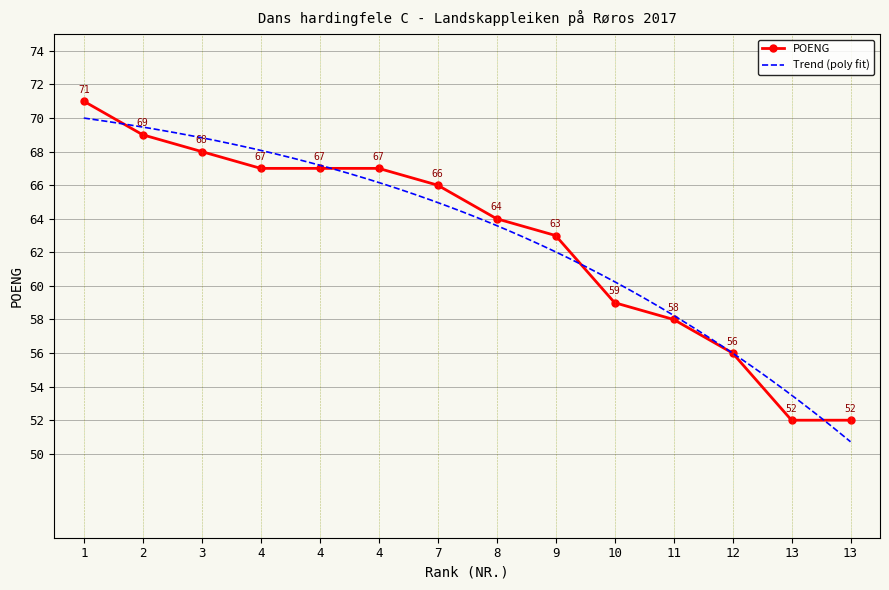

What is the approximate value at 1?

71